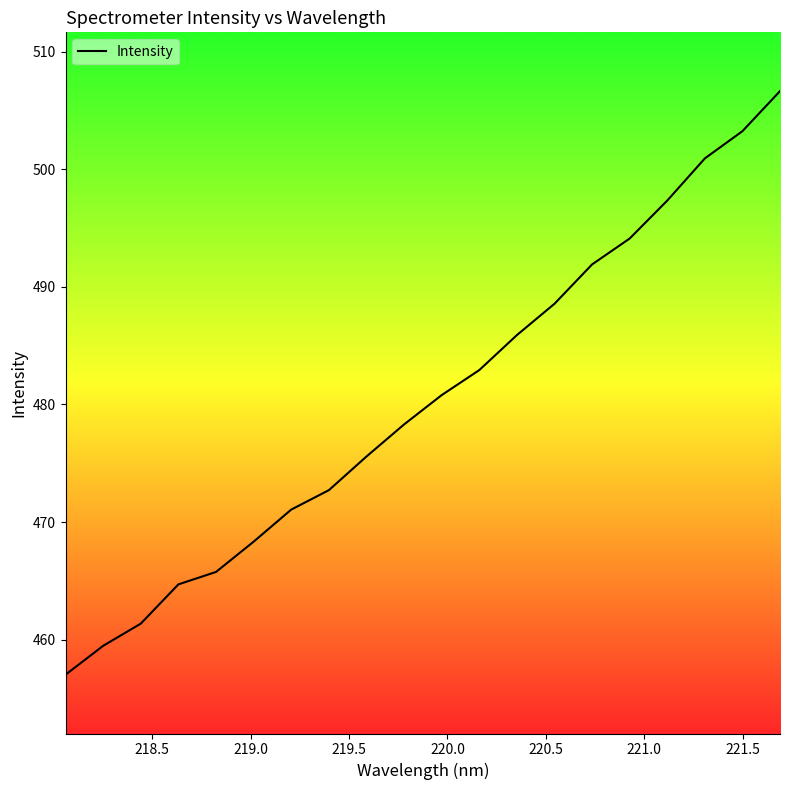

What is the minimum value shown in the chart?

457.0